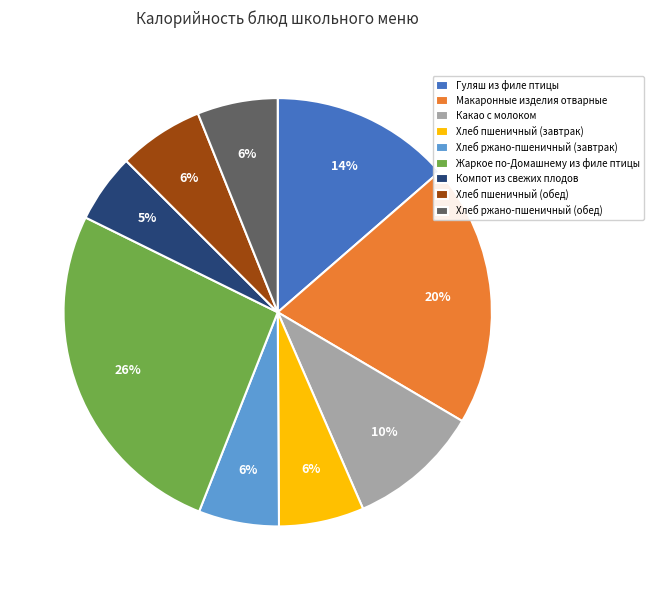

Does Компот из свежих плодов account for over 50% of the chart?

No